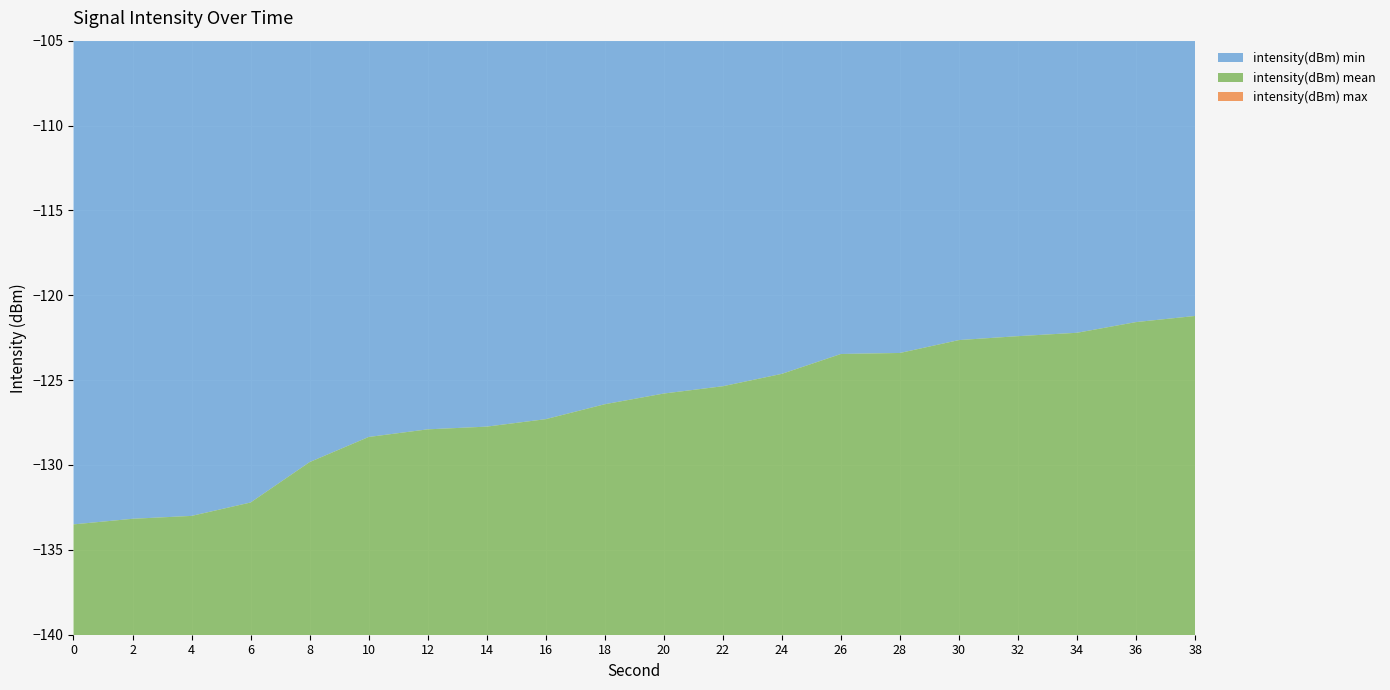

Reading left to right, list all the values displayed in this chart.

intensity(dBm) min: 0=-133.5	2=-133.2	4=-133.0	6=-132.2	8=-129.8	10=-128.3	12=-127.9	14=-127.7	16=-127.3	18=-126.4	20=-125.8	22=-125.4	24=-124.6	26=-123.5	28=-123.4	30=-122.6	32=-122.4	34=-122.2	36=-121.6	38=-121.2
intensity(dBm) mean: 0=-122.8	2=-121.5	4=-120.5	6=-119.8	8=-119.2	10=-119.0	12=-118.3	14=-117.9	16=-117.5	18=-117.1	20=-116.7	22=-115.3	24=-114.7	26=-113.7	28=-113.6	30=-112.5	32=-111.2	34=-110.5	36=-109.8	38=-108.5
intensity(dBm) max: 0=-113.6	2=-113.7	4=-115.3	6=-116.7	8=-117.1	10=-117.5	12=-117.9	14=-118.3	16=-119.0	18=-119.2	20=-119.8	22=-120.0	24=-120.3	26=-120.8	28=-121.2	30=-121.6	32=-122.2	34=-122.6	36=-122.4	38=-123.4